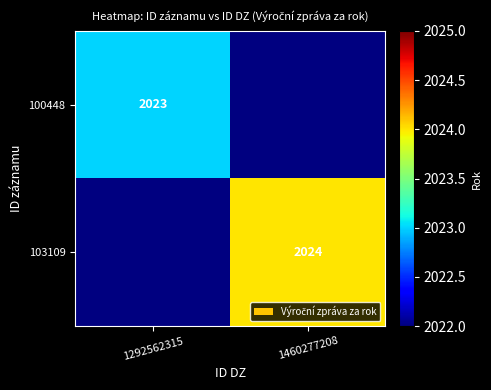

Which has a higher value, 1460277208 or 1292562315?

1292562315